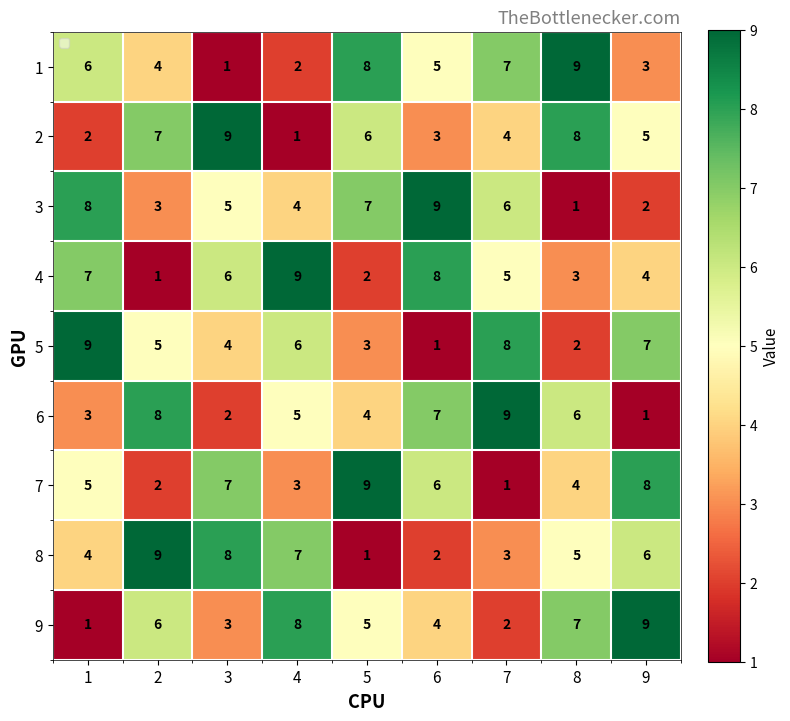

Read the 8 value at 1.

4